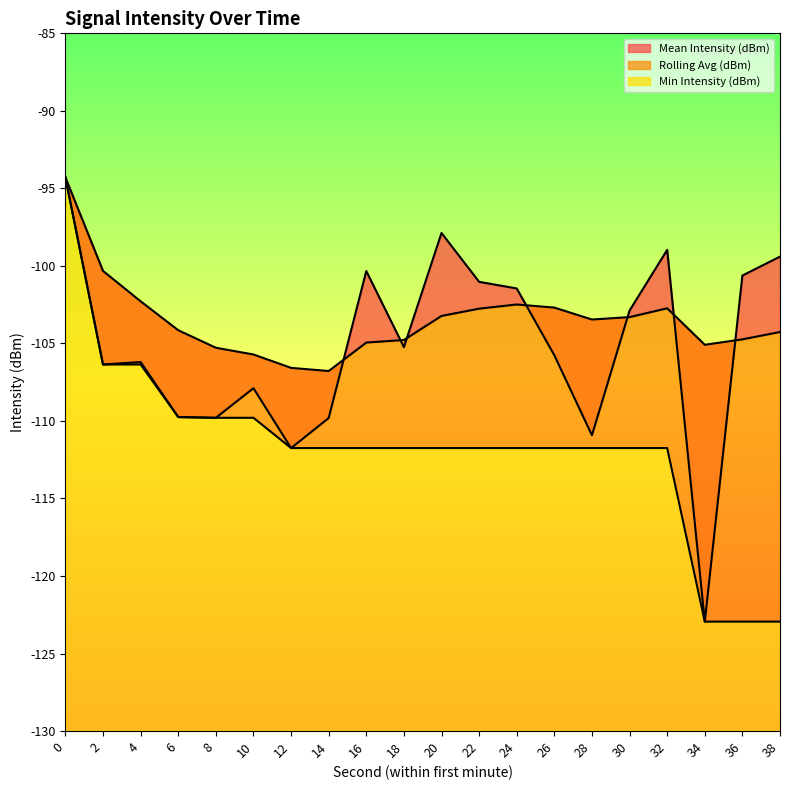

At which category does Rolling Avg (dBm) reach its first local valley?

14